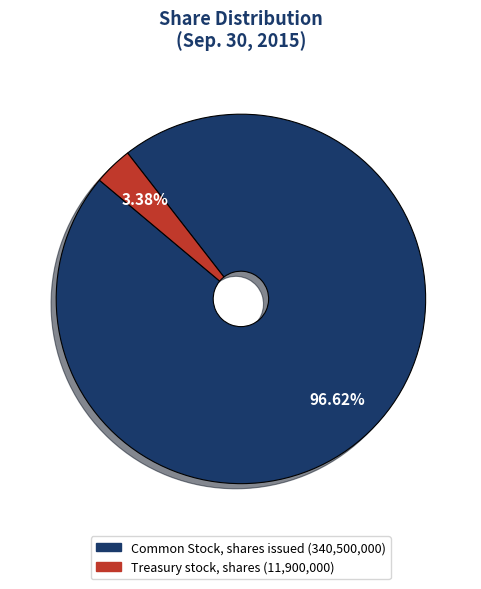

Does any single category account for the majority?

Yes